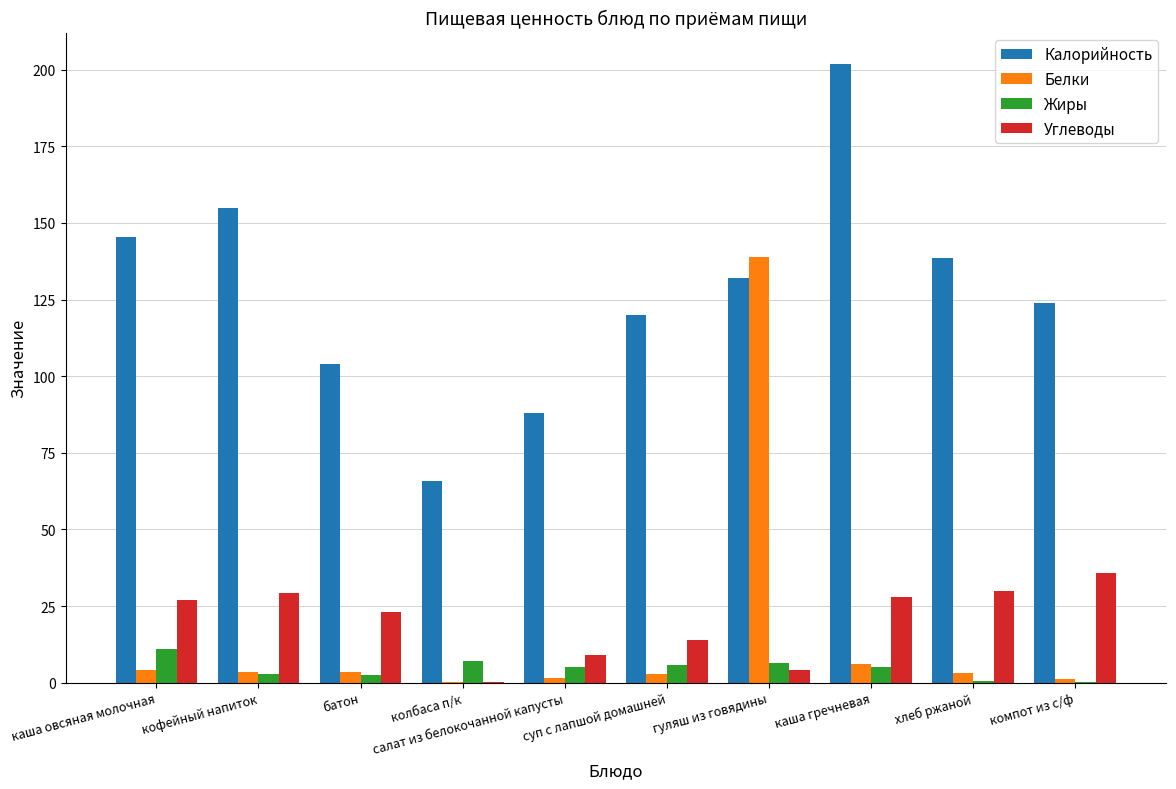

What is the difference between the Жиры values at хлеб ржаной and суп с лапшой домашней?

5.2